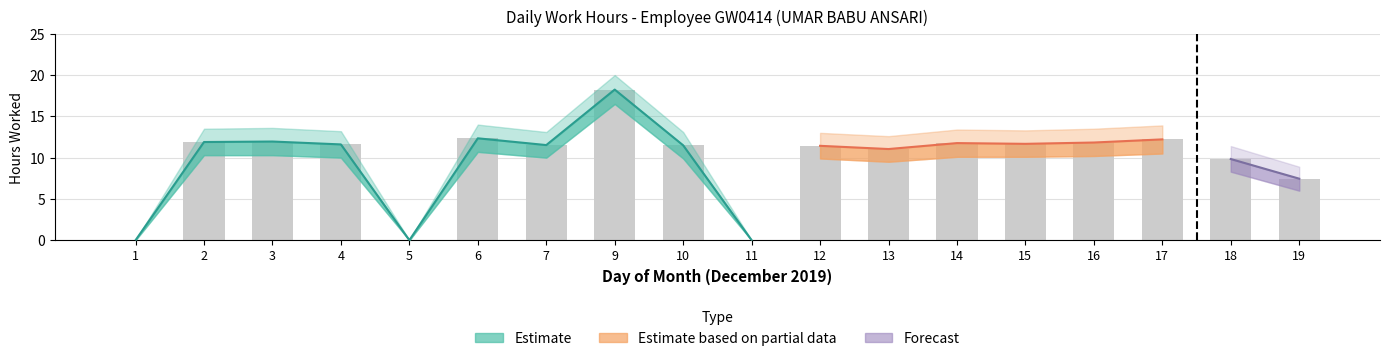

At which category is the sum across all series the highest?

9